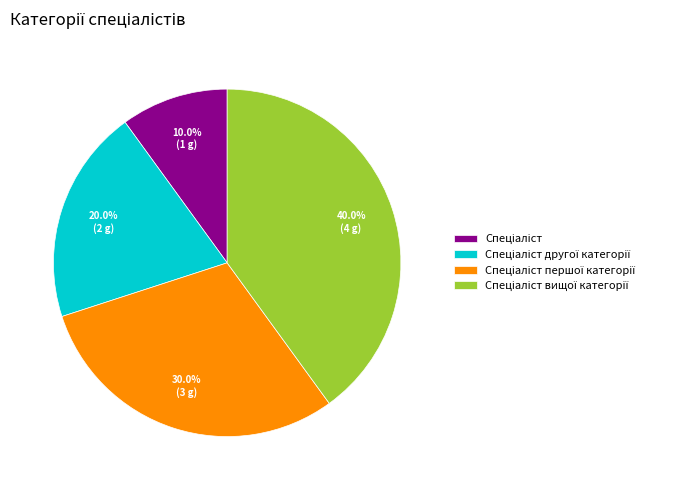

Is there any slice that represents more than half of the pie?

No